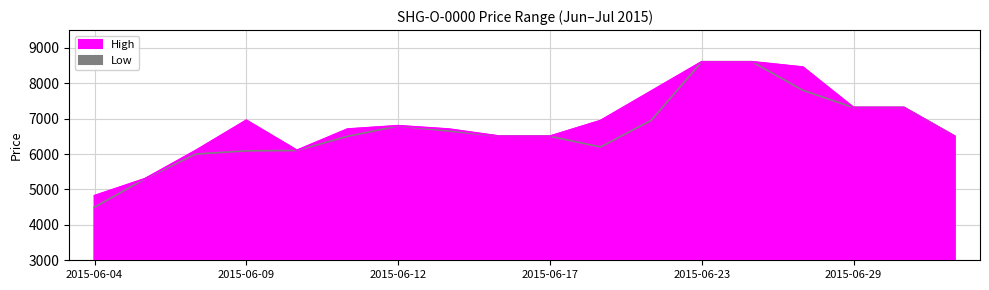

Reading left to right, what are all the values shown in this chart?

High: 2015-06-04=4820	2015-06-05=5300	2015-06-08=6095	2015-06-09=6950	2015-06-10=6100	2015-06-11=6700	2015-06-12=6795	2015-06-15=6700	2015-06-16=6500	2015-06-17=6500	2015-06-19=6940	2015-06-22=7770	2015-06-23=8600	2015-06-24=8600	2015-06-26=8450	2015-06-29=7310	2015-06-30=7310	2015-07-01=6500
Low: 2015-06-04=4500	2015-06-05=5300	2015-06-08=6000	2015-06-09=6090	2015-06-10=6100	2015-06-11=6500	2015-06-12=6790	2015-06-15=6650	2015-06-16=6500	2015-06-17=6500	2015-06-19=6200	2015-06-22=6950	2015-06-23=8600	2015-06-24=8600	2015-06-26=7800	2015-06-29=7310	2015-06-30=7310	2015-07-01=6500